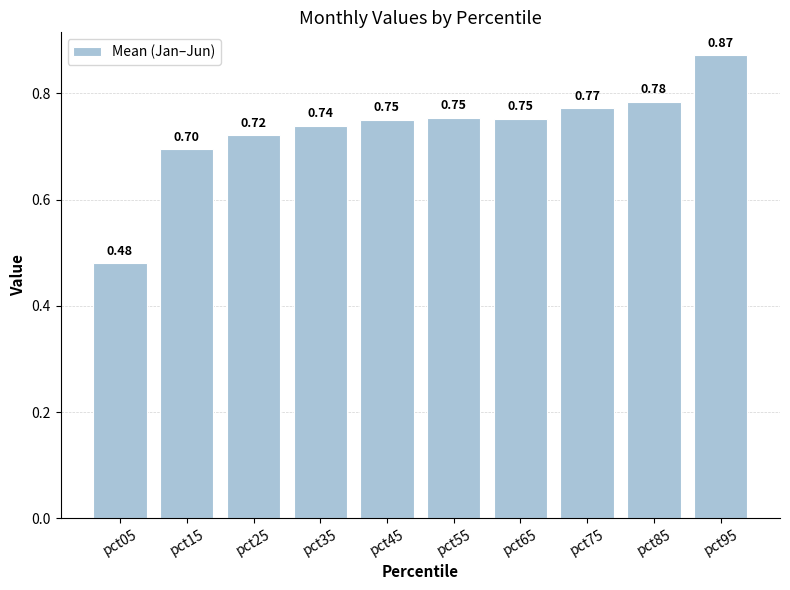

What is the average value?

0.7